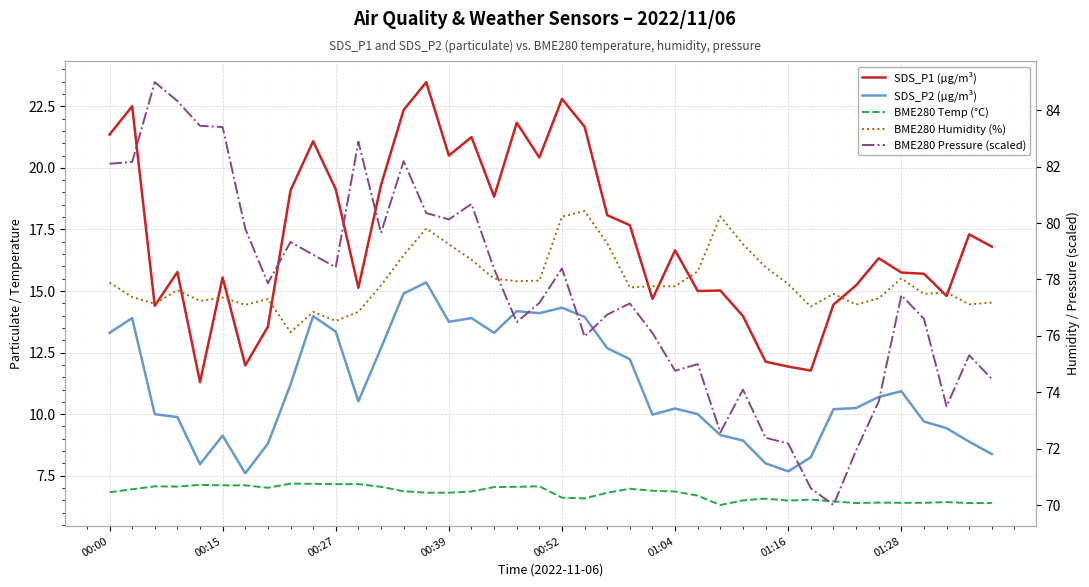

Reading right to left, extract all data points from this chart.

SDS_P1 (µg/m³): 16.8	17.3	14.8	15.7	15.8	16.3	15.2	14.4	11.8	11.9	12.1	14.0	15.0	15.0	16.6	14.7	17.7	18.1	21.7	22.8	20.4	21.8	18.8	21.2	20.5	23.5	22.4	19.3	15.1	19.1	21.1	19.1	13.6	12.0	15.6	11.3	15.8	14.4	22.5	21.4
SDS_P2 (µg/m³): 8.4	8.9	9.4	9.7	10.9	10.7	10.2	10.2	8.2	7.7	8.0	8.9	9.2	10.0	10.2	10.0	12.2	12.7	13.9	14.3	14.1	14.2	13.3	13.9	13.8	15.3	14.9	12.7	10.5	13.3	14.0	11.2	8.8	7.6	9.1	8.0	9.9	10.0	13.9	13.3
BME280 Temp (°C): 6.4	6.4	6.4	6.4	6.4	6.4	6.4	6.5	6.5	6.5	6.6	6.5	6.3	6.7	6.9	6.9	7.0	6.8	6.6	6.6	7.1	7.0	7.0	6.9	6.8	6.8	6.9	7.0	7.2	7.2	7.2	7.2	7.0	7.1	7.1	7.1	7.1	7.1	7.0	6.8
BME280 Humidity (%): 77.2	77.1	77.5	77.5	78.0	77.3	77.1	77.5	77.0	77.8	78.4	79.2	80.2	78.3	77.8	77.8	77.7	79.3	80.4	80.2	78.0	77.9	78.0	78.7	79.2	79.8	78.9	77.8	76.8	76.5	76.8	76.1	77.3	77.1	77.4	77.2	77.6	77.1	77.4	77.9
BME280 Pressure (scaled): 74.5	75.3	73.5	76.6	77.4	73.7	71.9	70.0	70.6	72.2	72.4	74.1	72.6	75.0	74.8	76.1	77.2	76.8	76.0	78.4	77.2	76.5	78.4	80.7	80.1	80.4	82.2	79.7	82.9	78.4	78.9	79.3	77.9	79.8	83.4	83.5	84.3	85.0	82.2	82.1